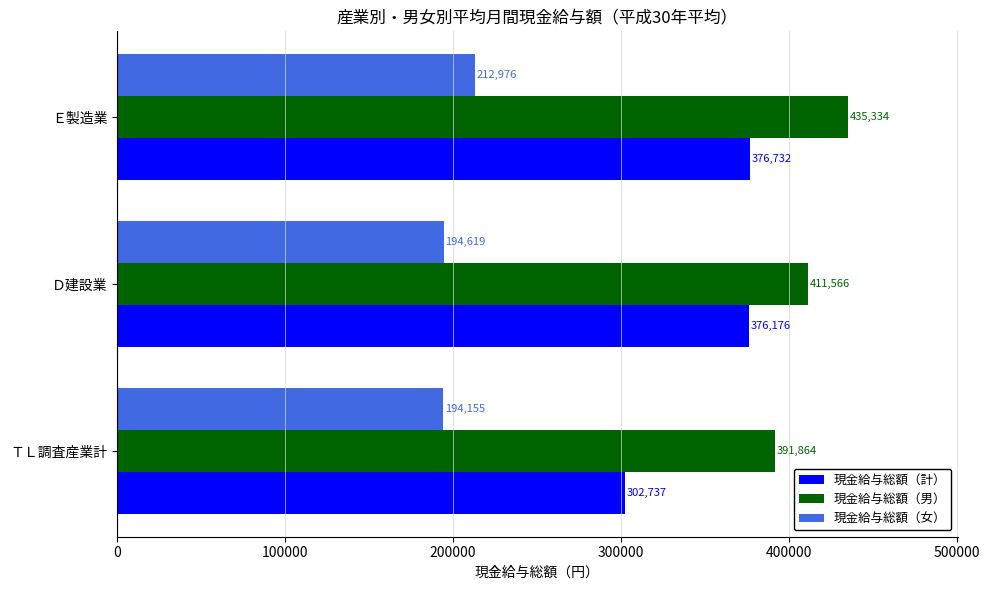

At how many categories does at least one series exceed 320290?

3